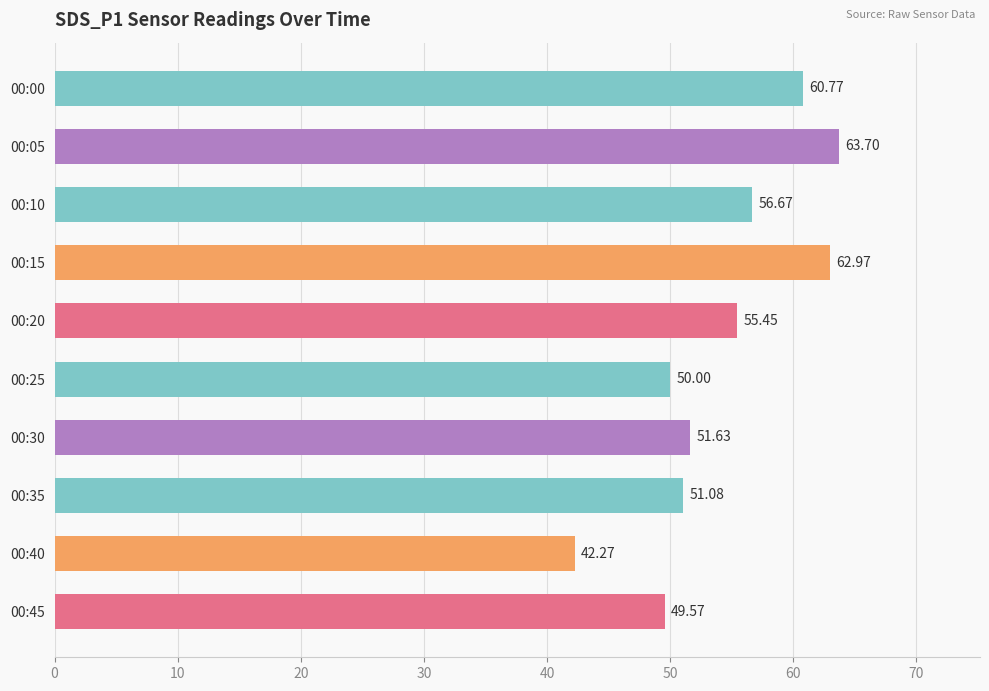

What is the change in value from 00:15 to 00:20?

-7.5